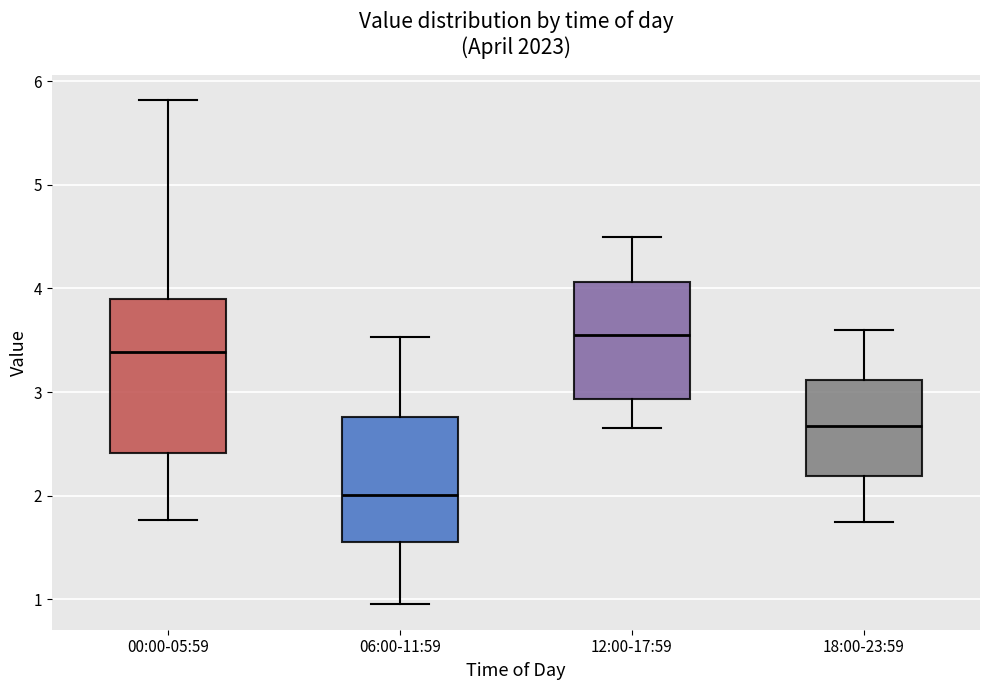

Comparing the boxes themselves (not the whiskers), which one is the tallest?

00:00-05:59